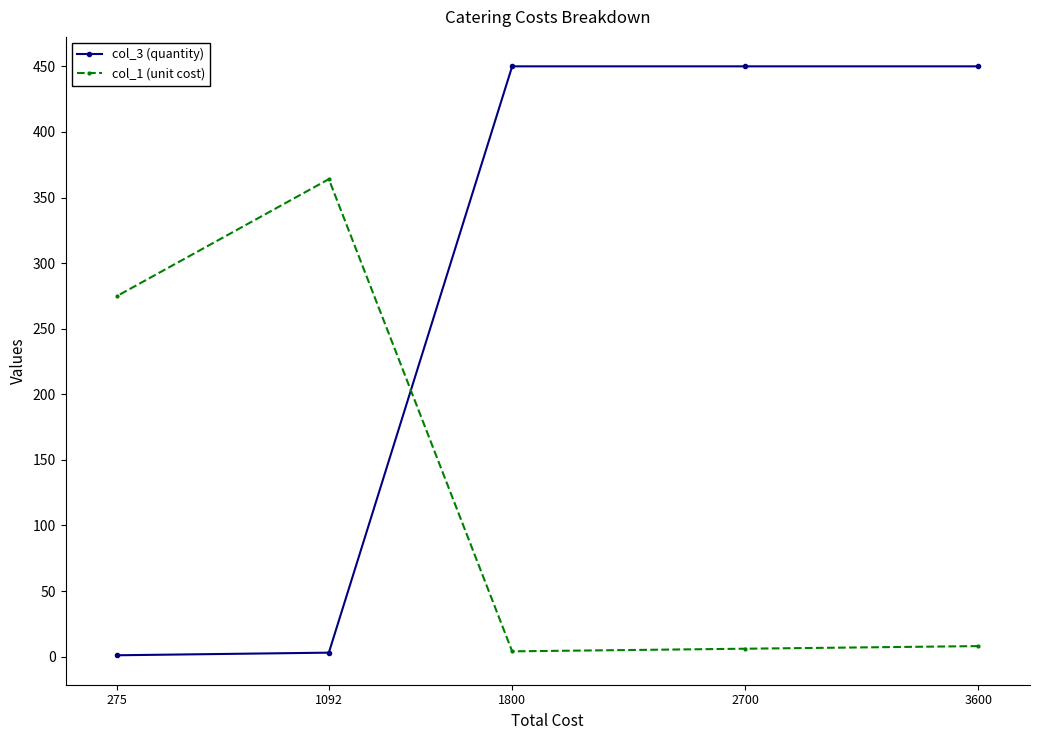

Which label corresponds to the smallest value in the chart?

275